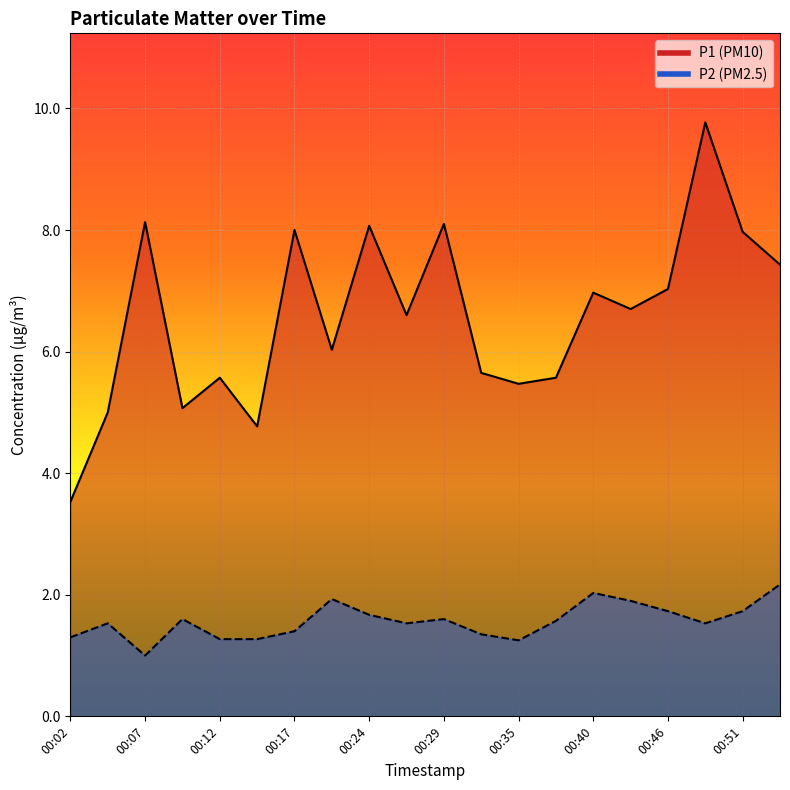

What is the value of the P2 point at the 6th from the left?

1.3